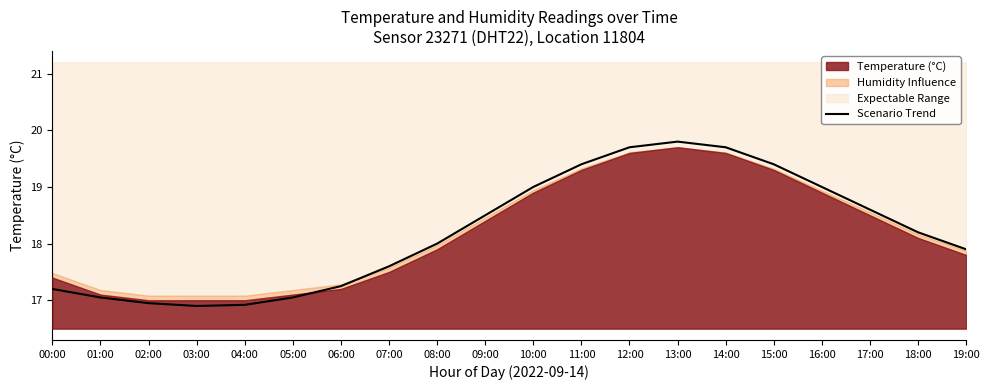

How many lines are shown in the chart?

1